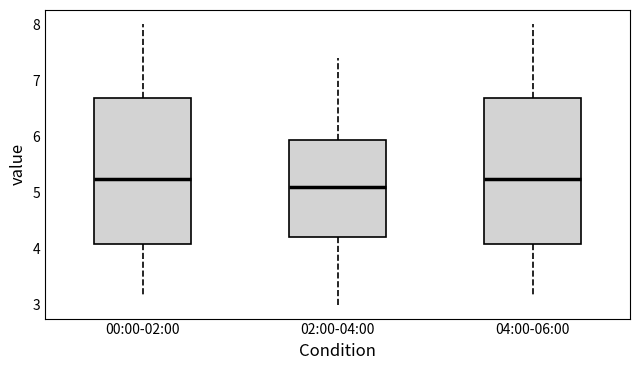

Reading left to right, transcribe this box plot: for each box, give where its median line is, the range the box spans, and where its two whiskers end, as read against the y-axis. The values are not printed on the chart, so give them approximately, as read against the axis.

00:00-02:00: median 5.2, box 4.1 to 6.7, whiskers 3.1 to 8.0
02:00-04:00: median 5.1, box 4.2 to 5.9, whiskers 3.0 to 7.4
04:00-06:00: median 5.2, box 4.1 to 6.7, whiskers 3.1 to 8.0